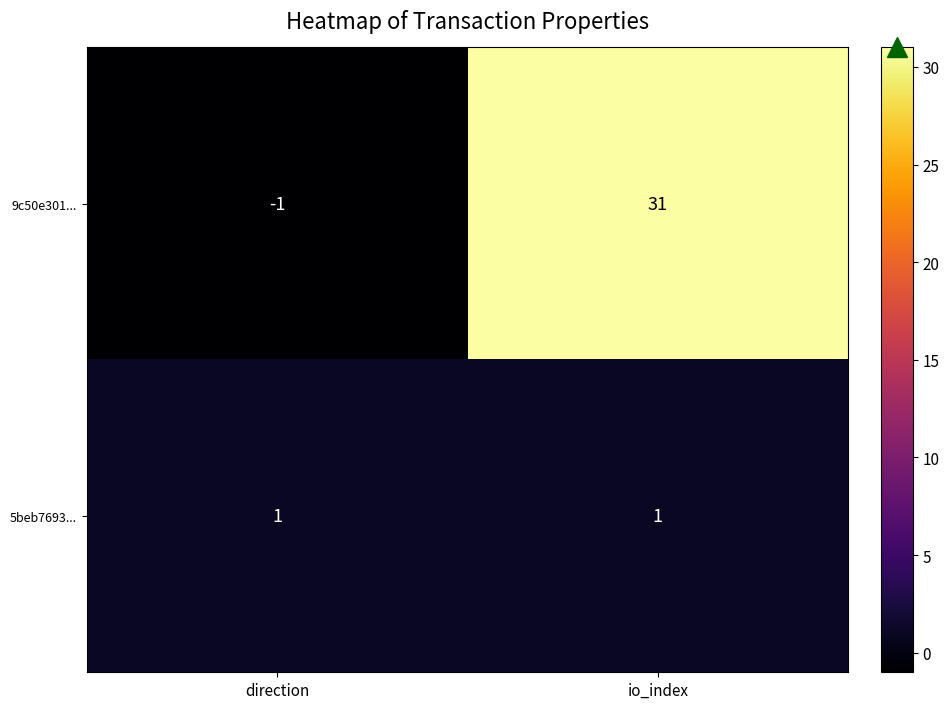

Which series has the largest range (max minus min)?

9c50e301...